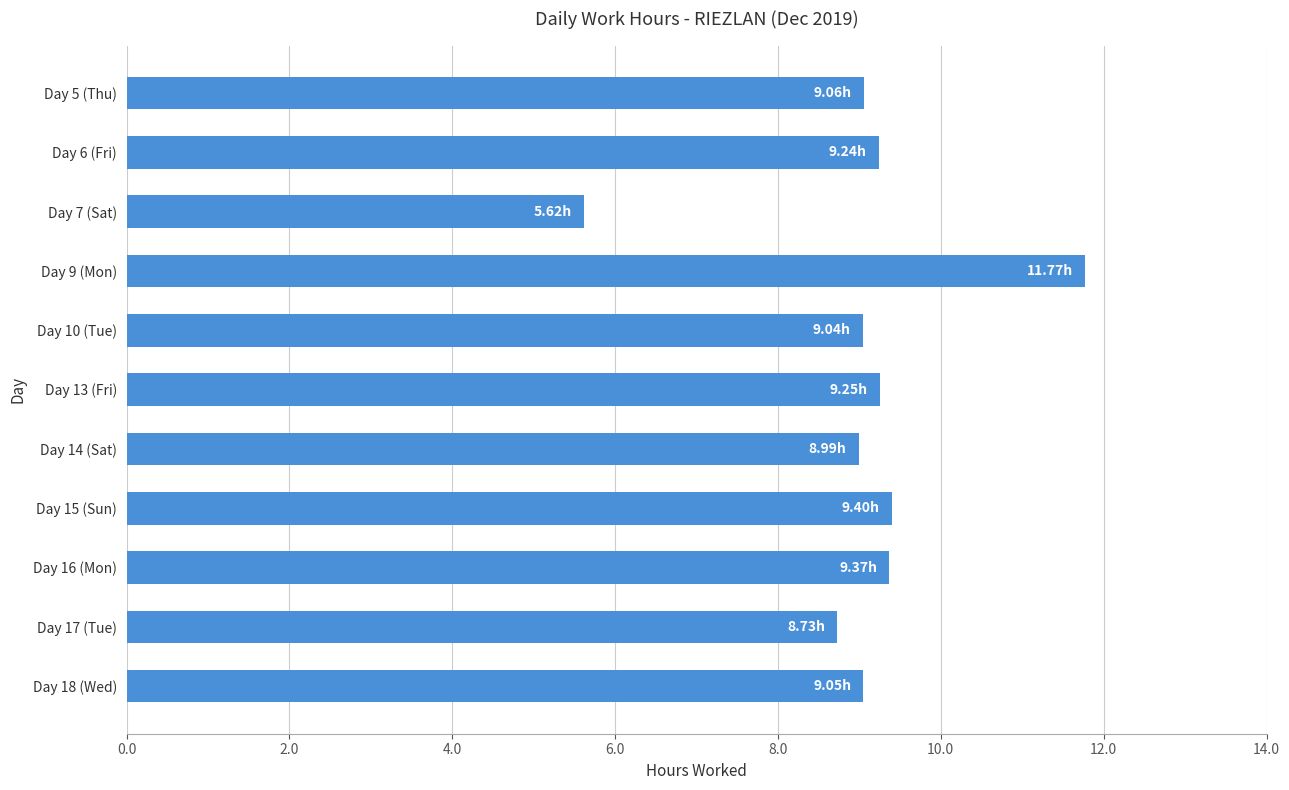

What is the difference between the second highest and minimum values?

3.8